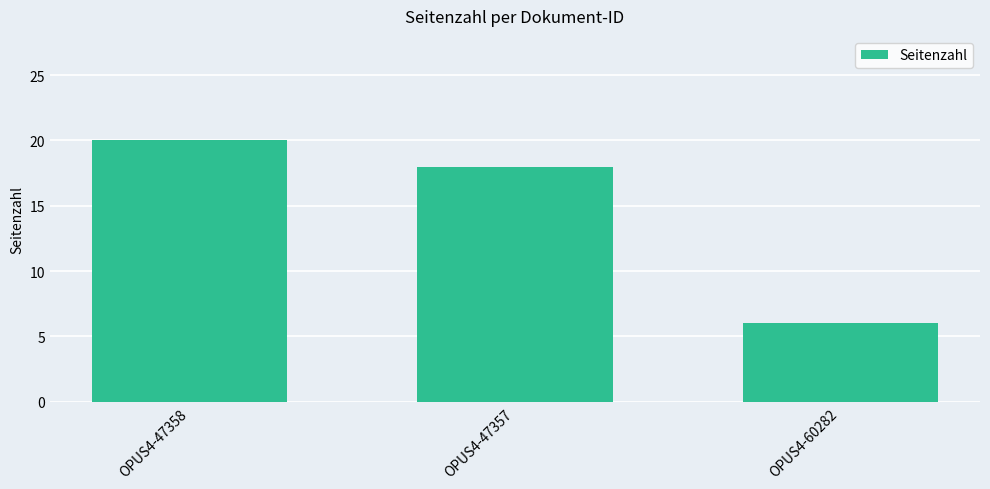

List the labels in order of value, smallest first.

OPUS4-60282, OPUS4-47357, OPUS4-47358